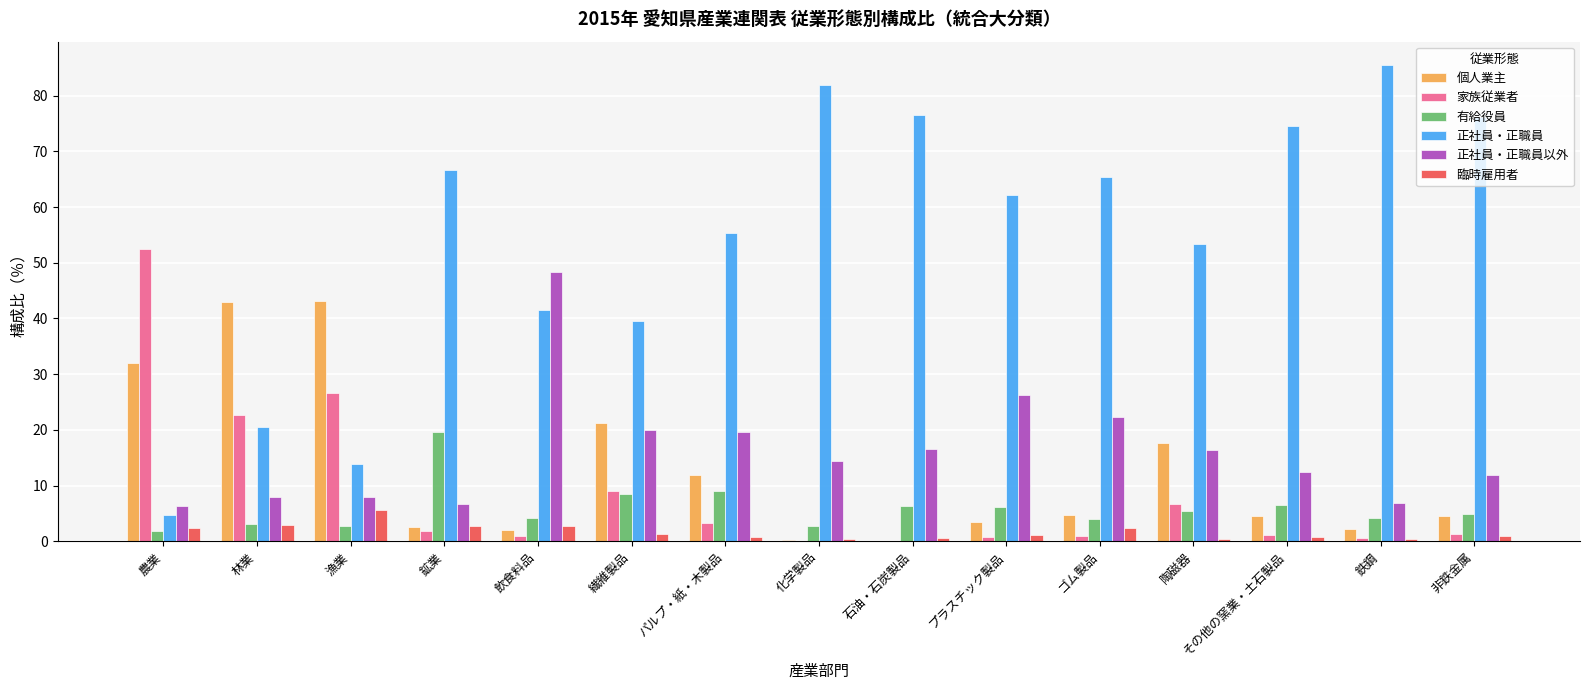

What is the total value across all series at 飲食料品?

99.9